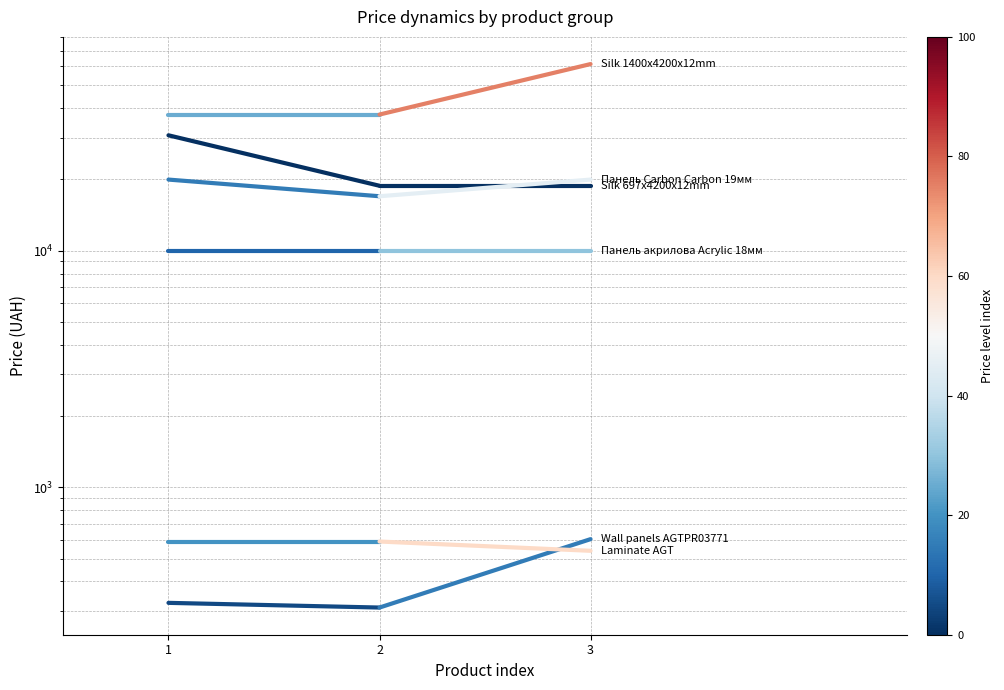

What is the difference between the Silk 697x4200x12mm values at 1 and 2?

11920.3